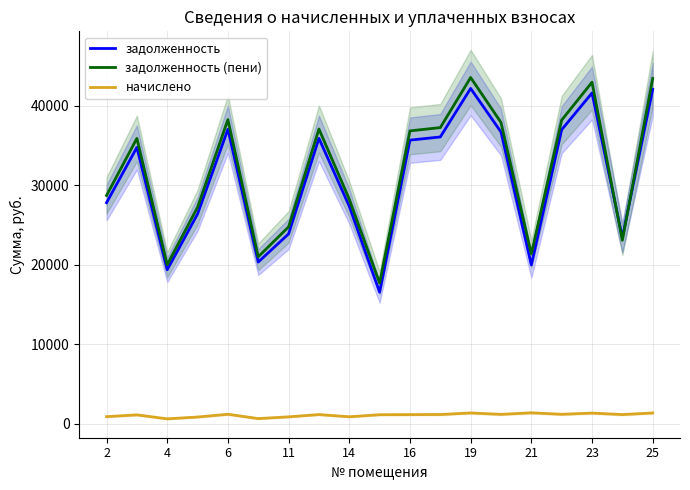

What is the approximate value of начислено at 11?

883.5